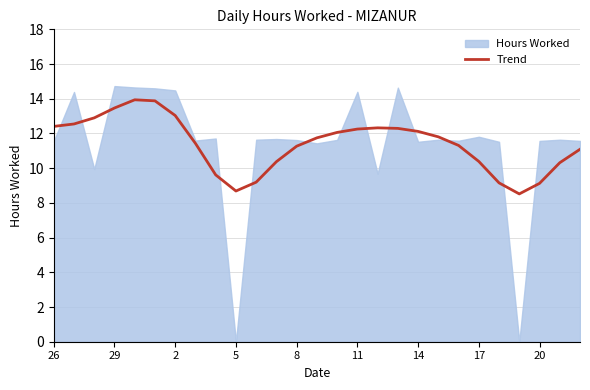

What is the ratio of the value at 23 to the value at 13?

0.7